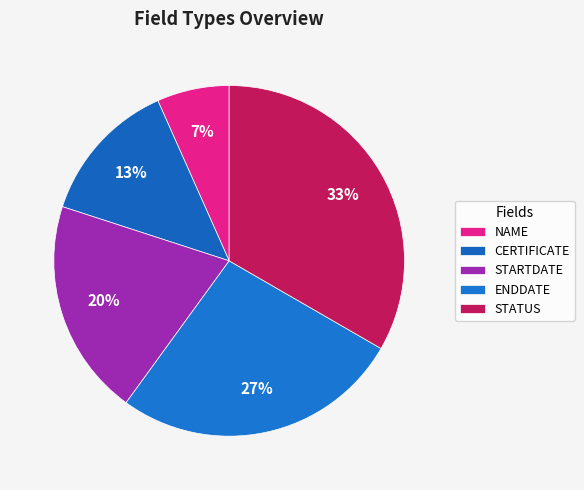

To the nearest percent, what is the combined percentage of STARTDATE and ENDDATE?

47%